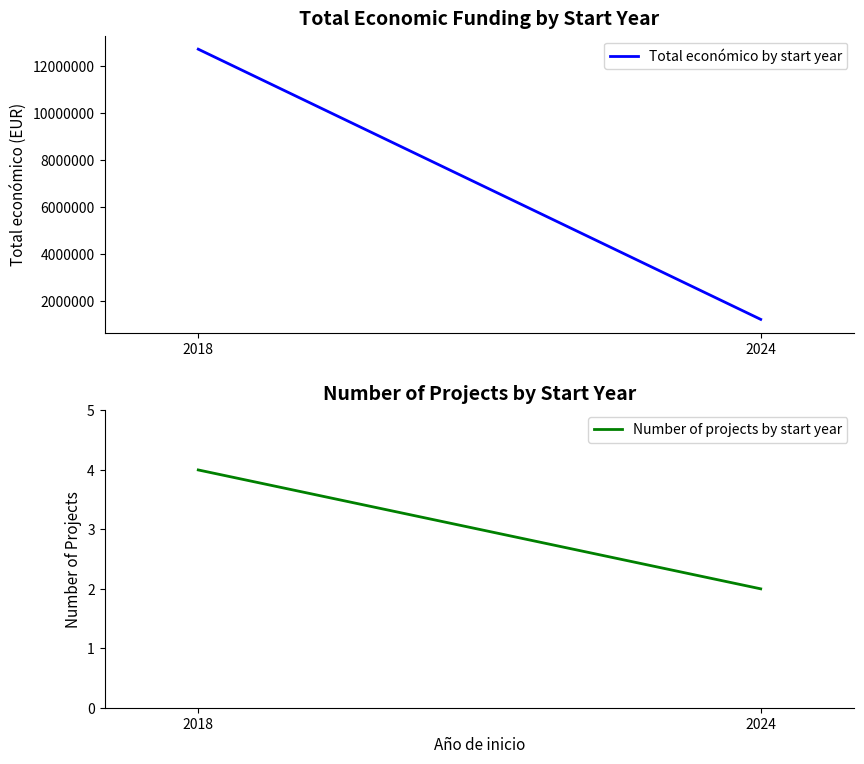

What is the value of the Number of projects by start year point at the 1st from the left?

4